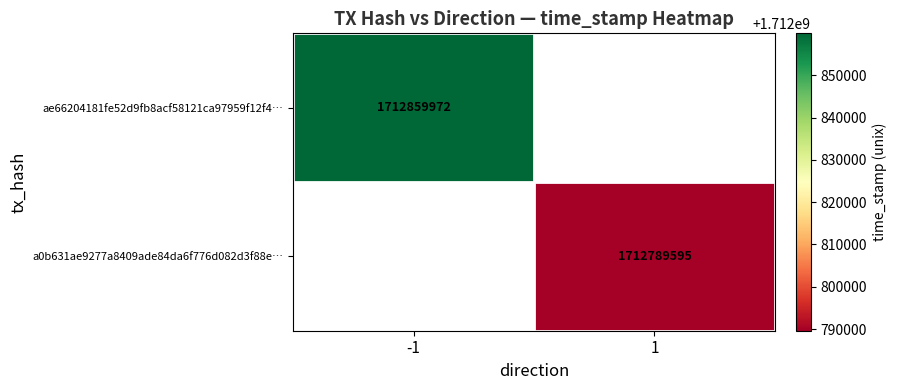

At how many categories does at least one series exceed 1712852365?

1